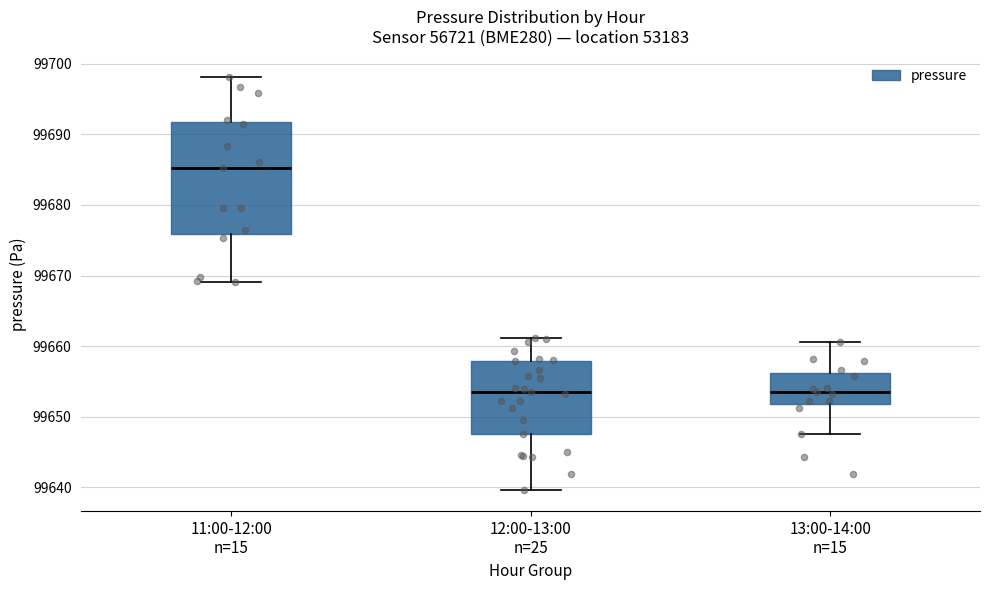

Reading left to right, transcribe this box plot: for each box, give where its median line is, the range the box spans, and where its two whiskers end, as read against the y-axis. The values are not printed on the chart, so give them approximately, as read against the axis.

11:00-12:00 n=15: median 99685, box 99676 to 99692, whiskers 99669 to 99698
12:00-13:00 n=25: median 99654, box 99648 to 99658, whiskers 99640 to 99661
13:00-14:00 n=15: median 99654, box 99652 to 99656, whiskers 99648 to 99661